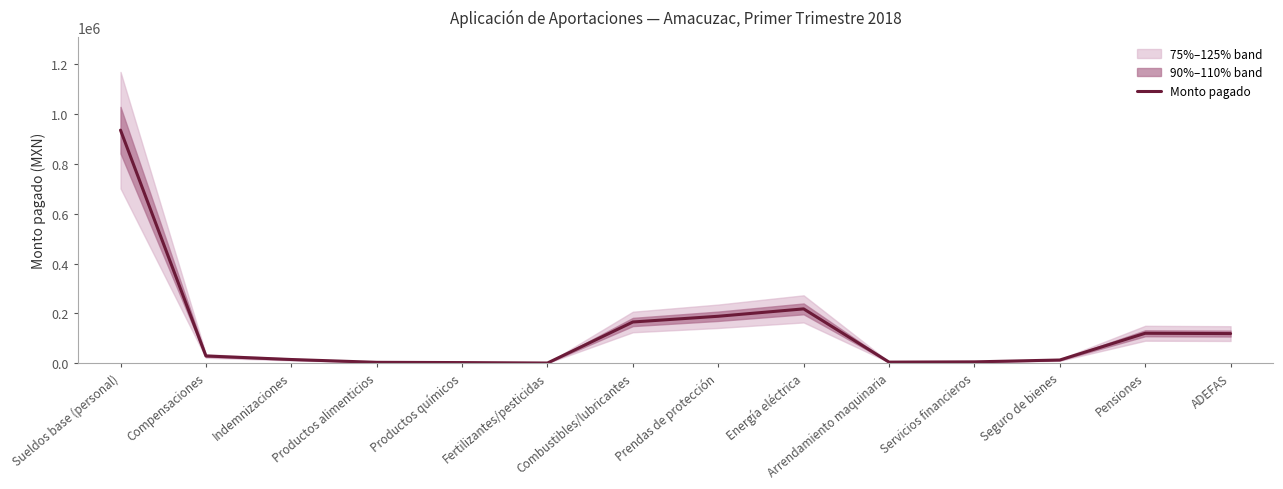

What is the sum of all values?

1815878.2